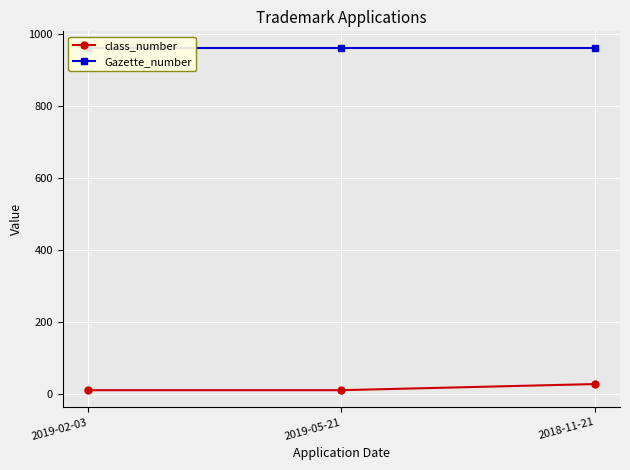

What is the difference between the maximum and minimum values in the class_number series?

17